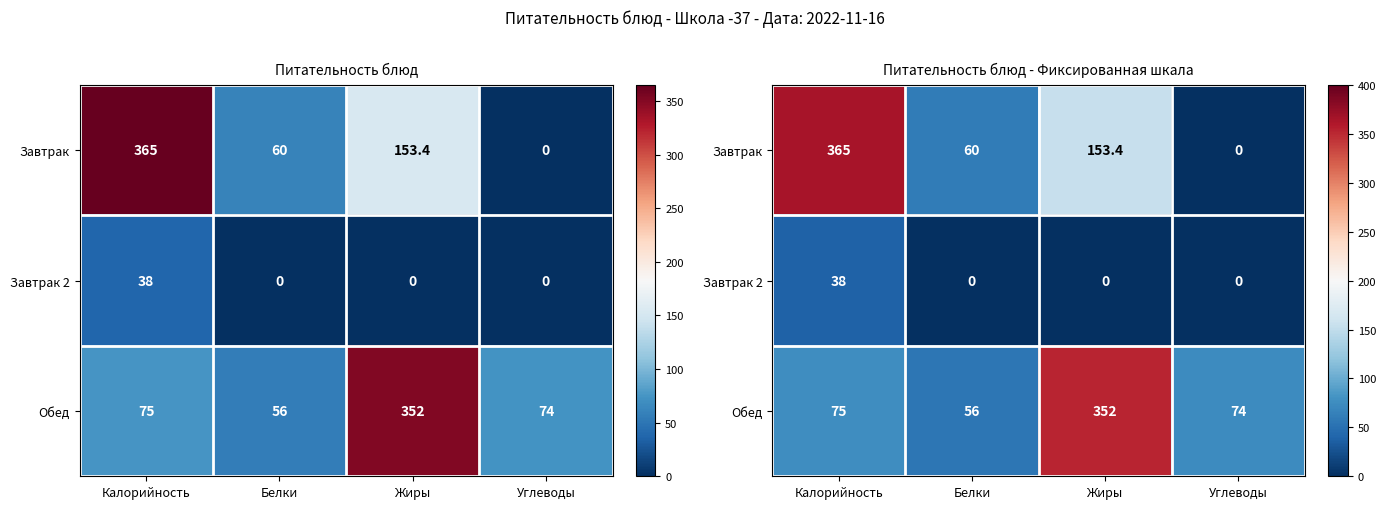

At how many categories does at least one series exceed 315?

2